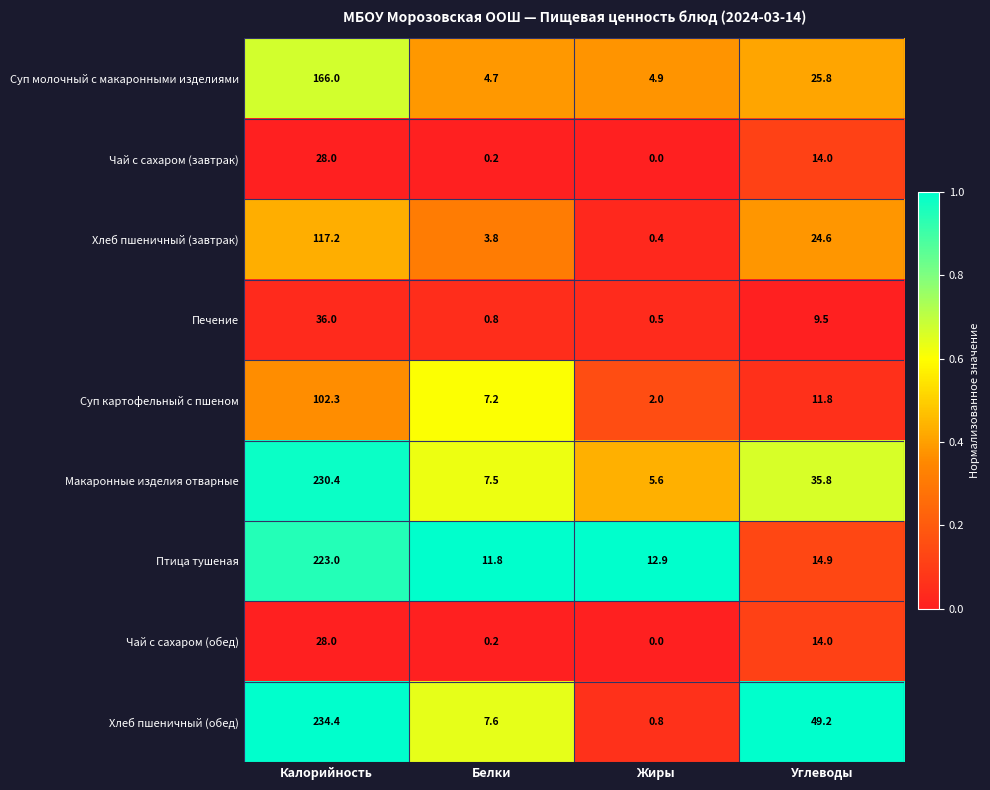

What is the difference between the highest and lowest values at Жиры?

12.9